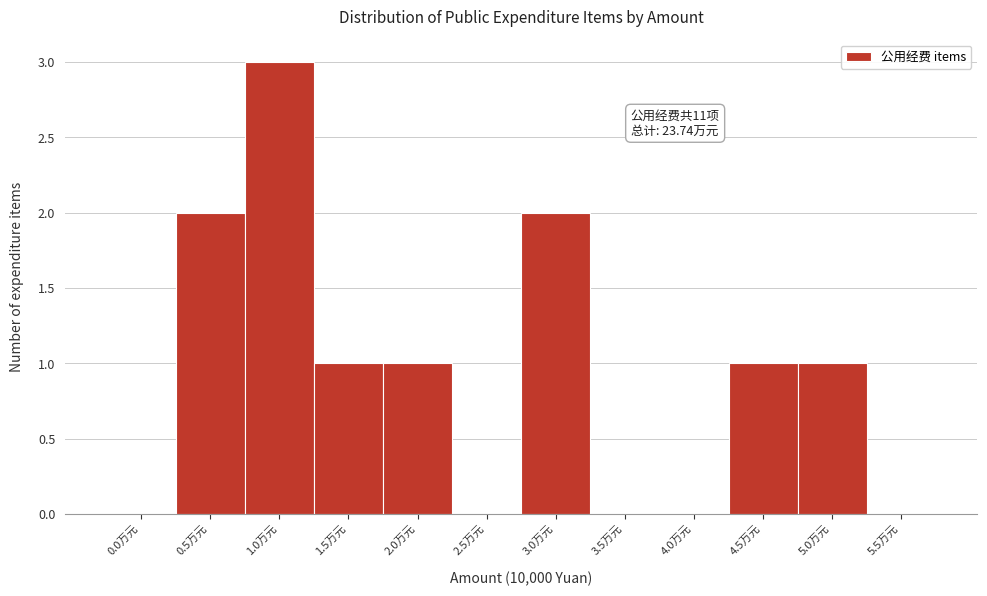

Reading left to right, list all the values displayed in this chart.

0.0万元=0	0.5万元=2	1.0万元=3	1.5万元=1	2.0万元=1	2.5万元=0	3.0万元=2	3.5万元=0	4.0万元=0	4.5万元=1	5.0万元=1	5.5万元=0